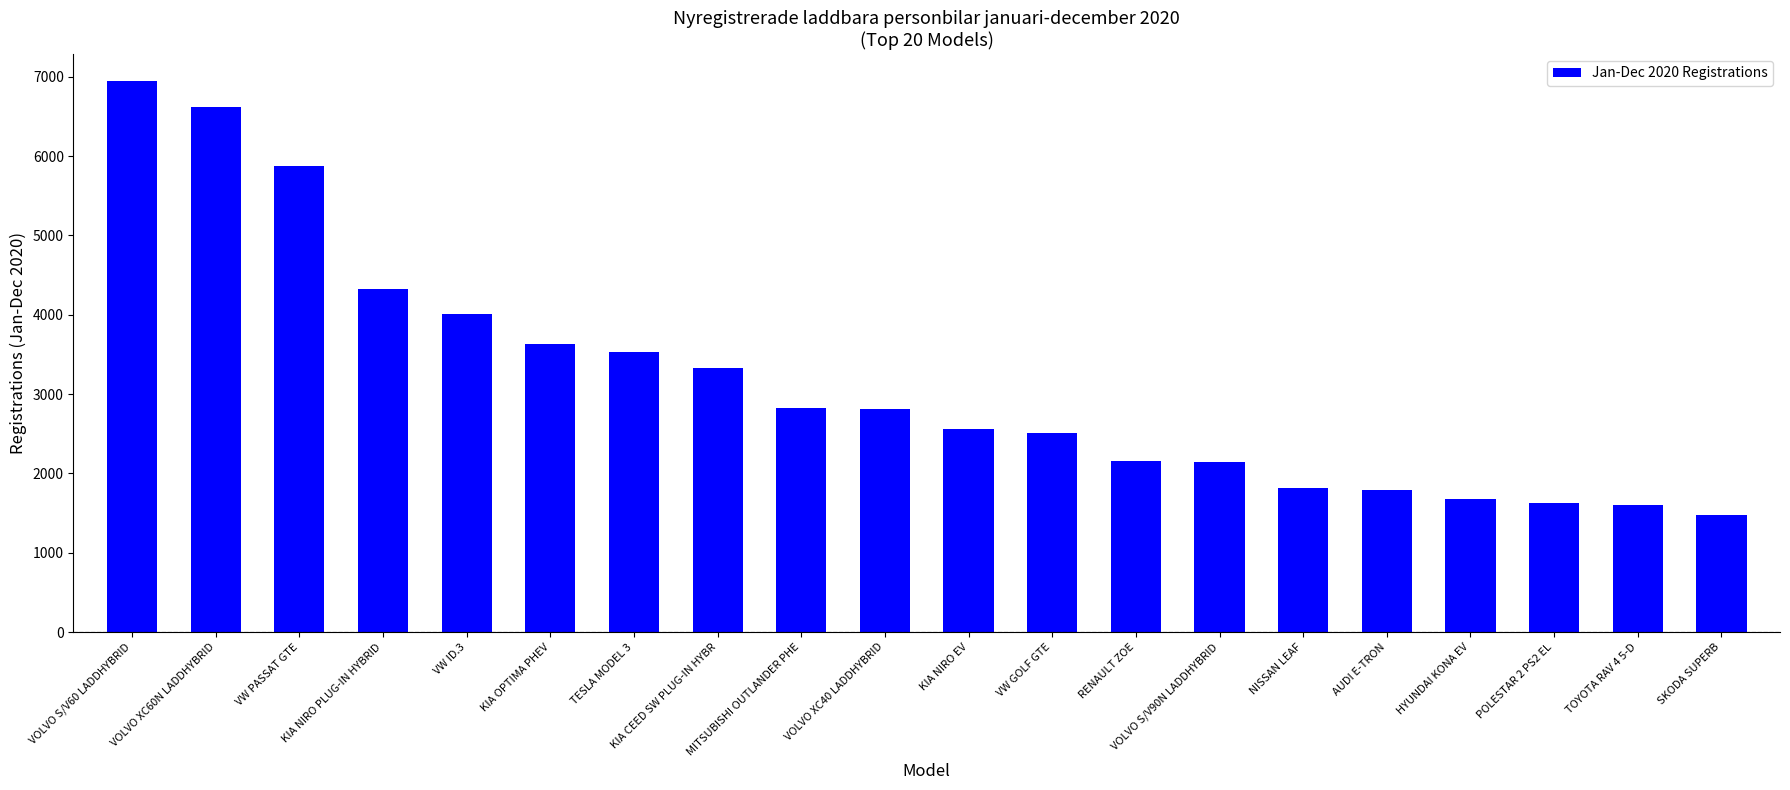

What is the difference between the maximum and second lowest values?

5341